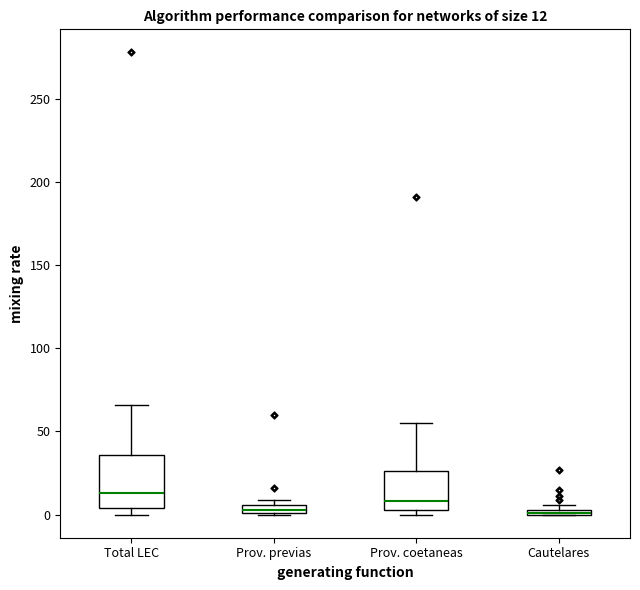

Which box is the tallest, from its lower edge to its upper edge?

Total LEC